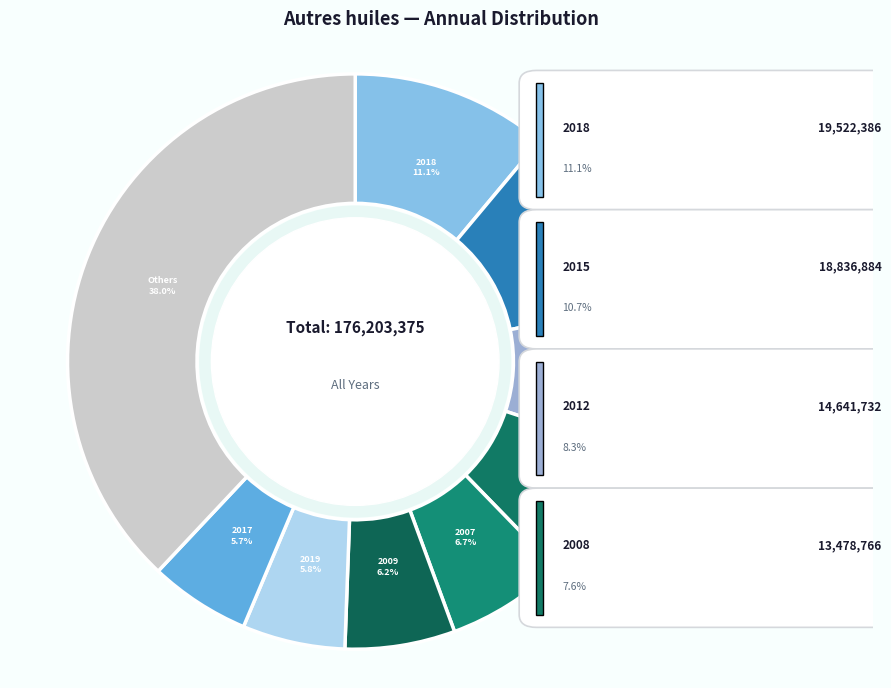

Which slice is the smallest?

2002